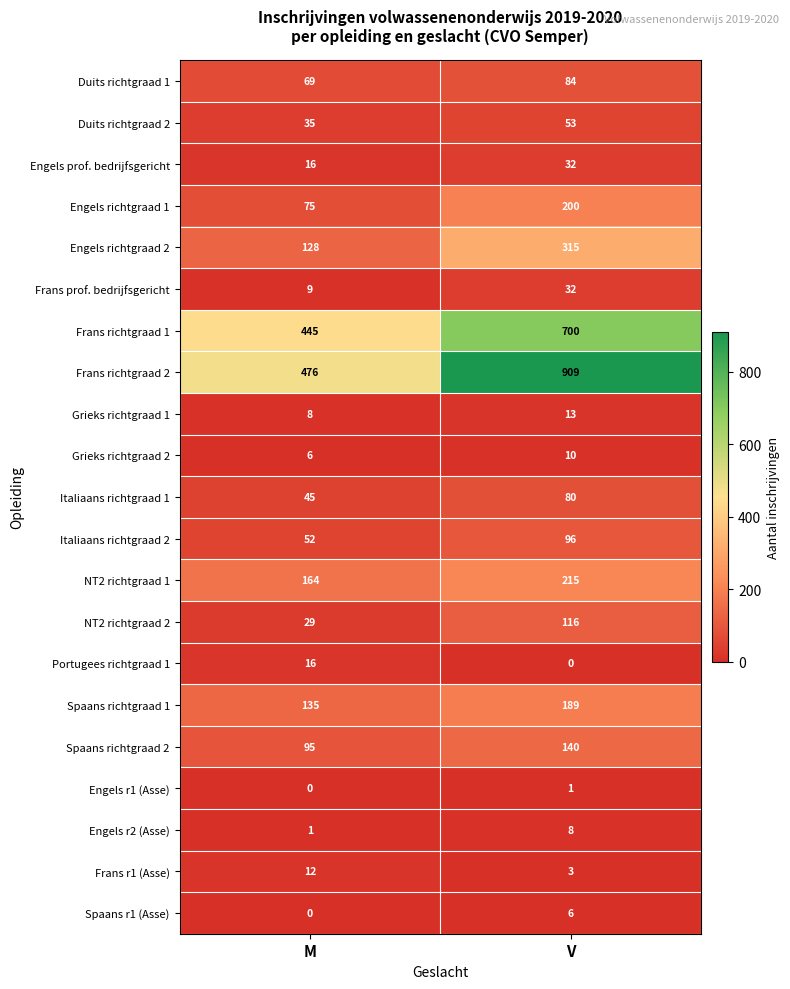

What is the difference between the Frans richtgraad 1 values at V and M?

255